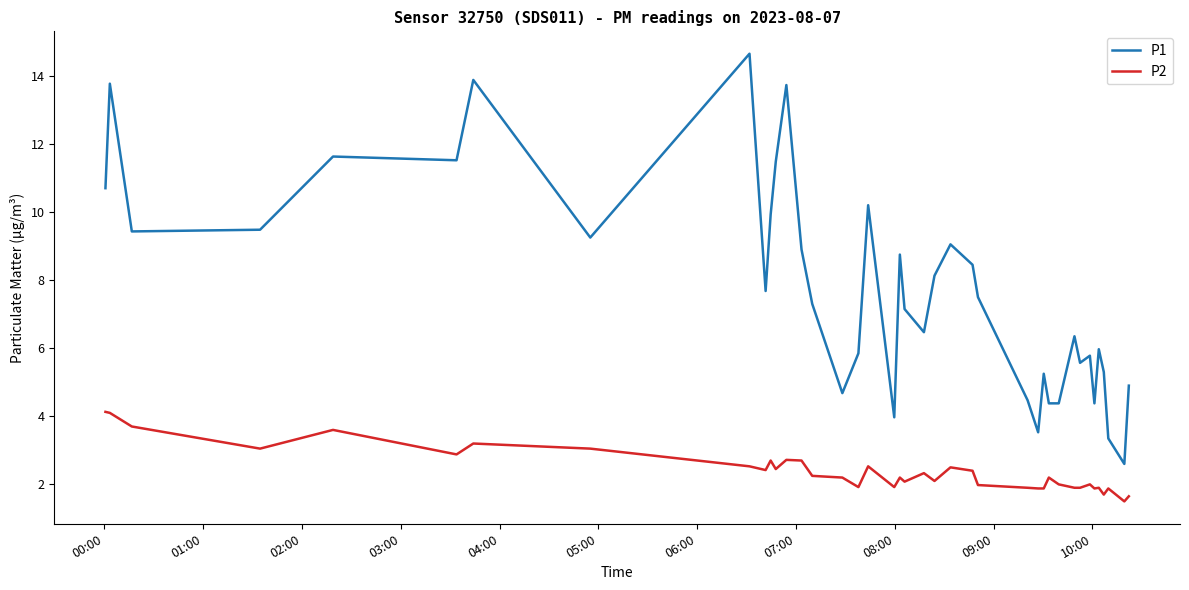

Does the chart have visible grid lines?

No